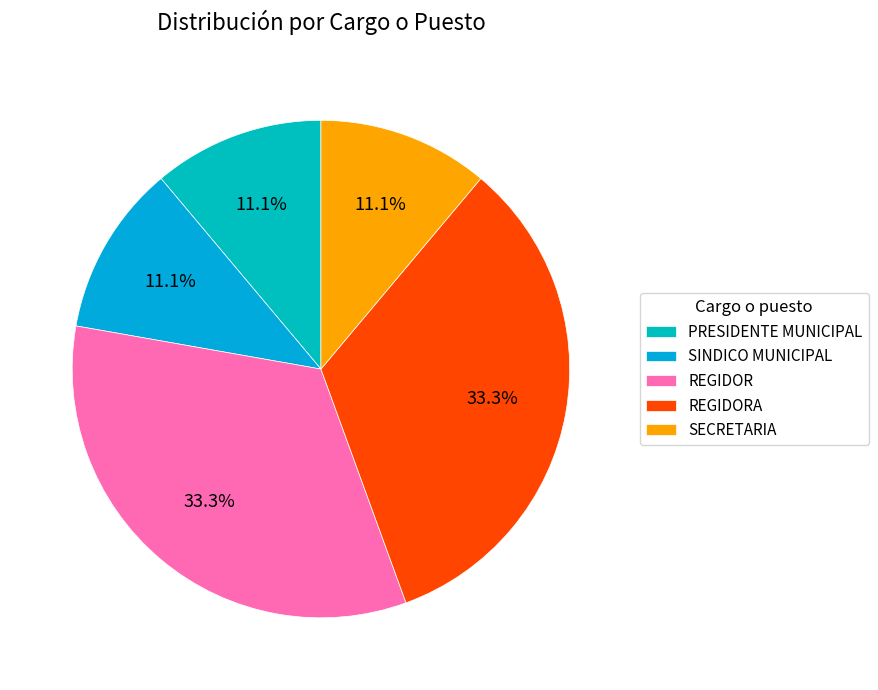

To the nearest percent, what is the combined percentage of REGIDORA and SINDICO MUNICIPAL?

44%